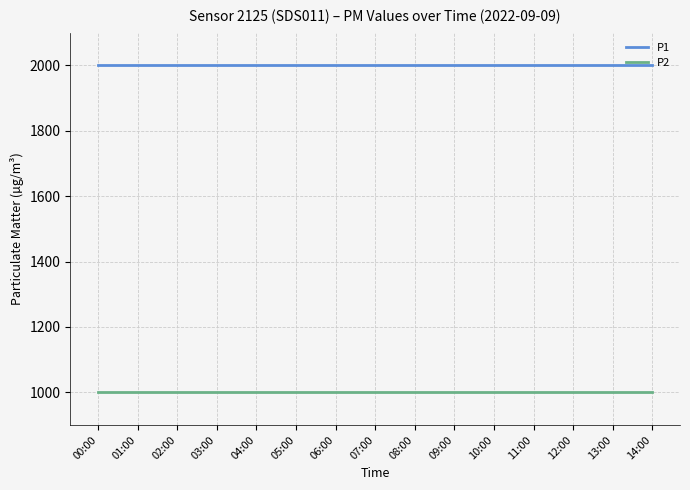

True or false: P1 and P2 intersect in this chart.

False